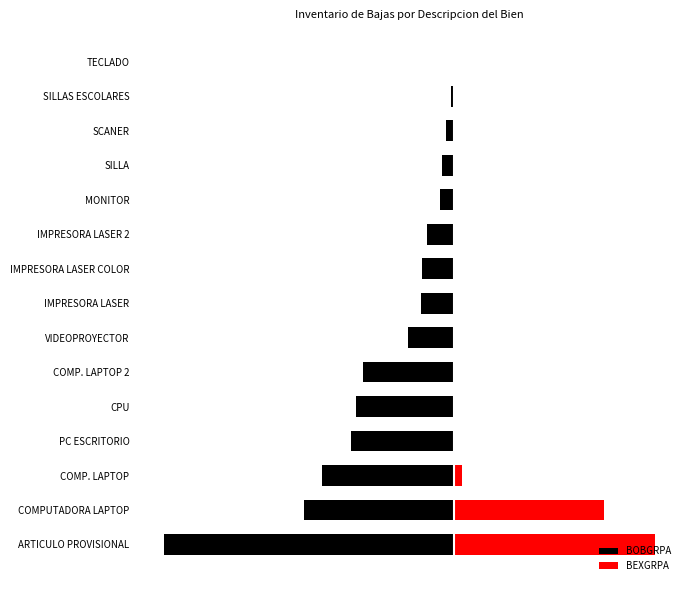

Are the bars grouped side by side (vs. stacked)?

Yes